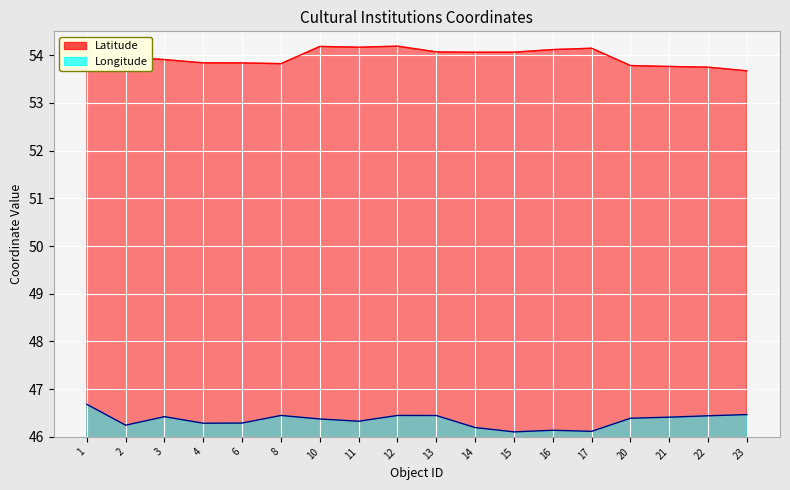

True or false: Longitude and Latitude cross at least once.

False